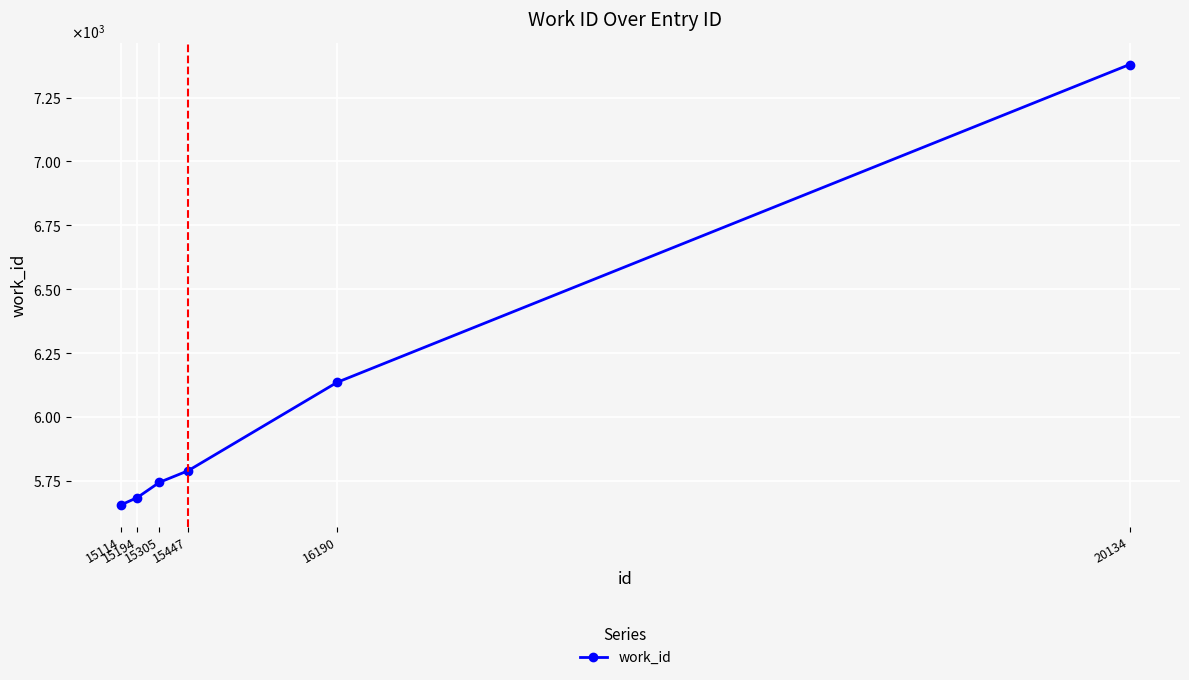

Where is the data nearest to the value 6518?

16190